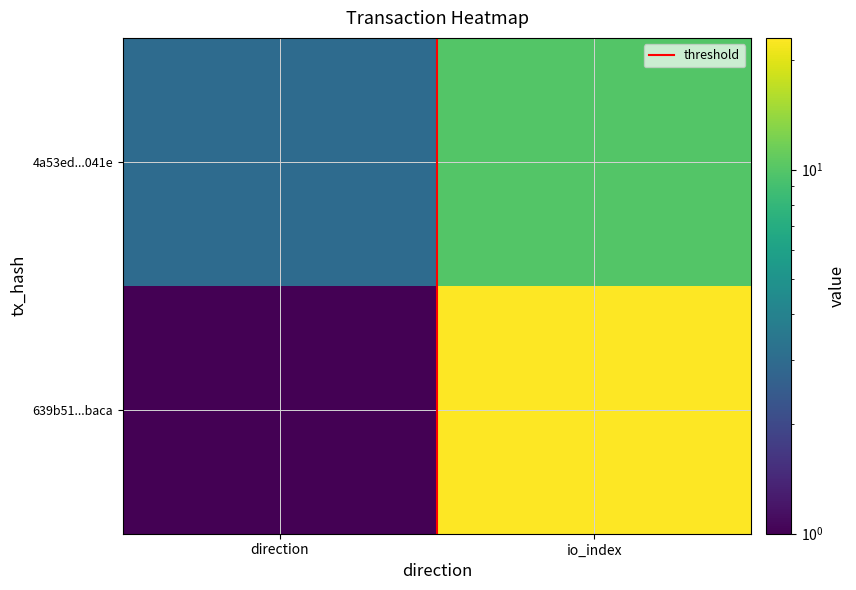

Between direction and io_index, which is larger?

io_index